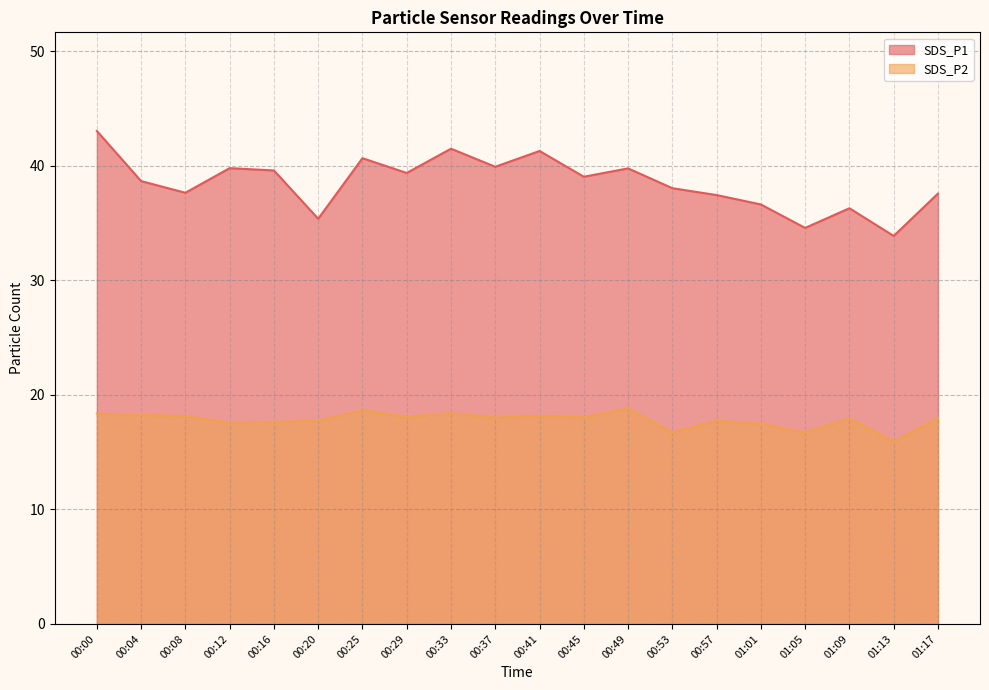

Does the chart have visible grid lines?

Yes